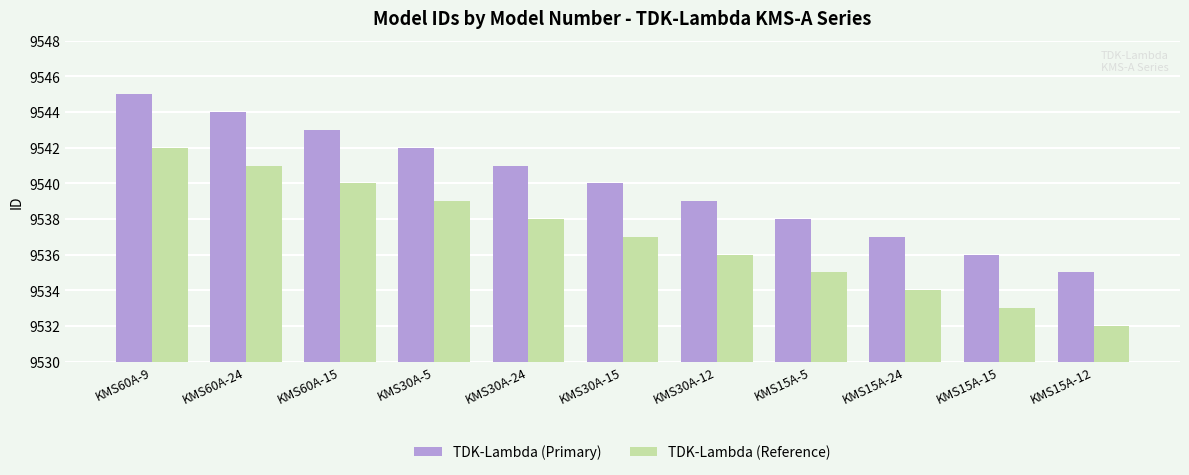

What is the difference between the maximum and minimum values in the TDK-Lambda (Reference) series?

10